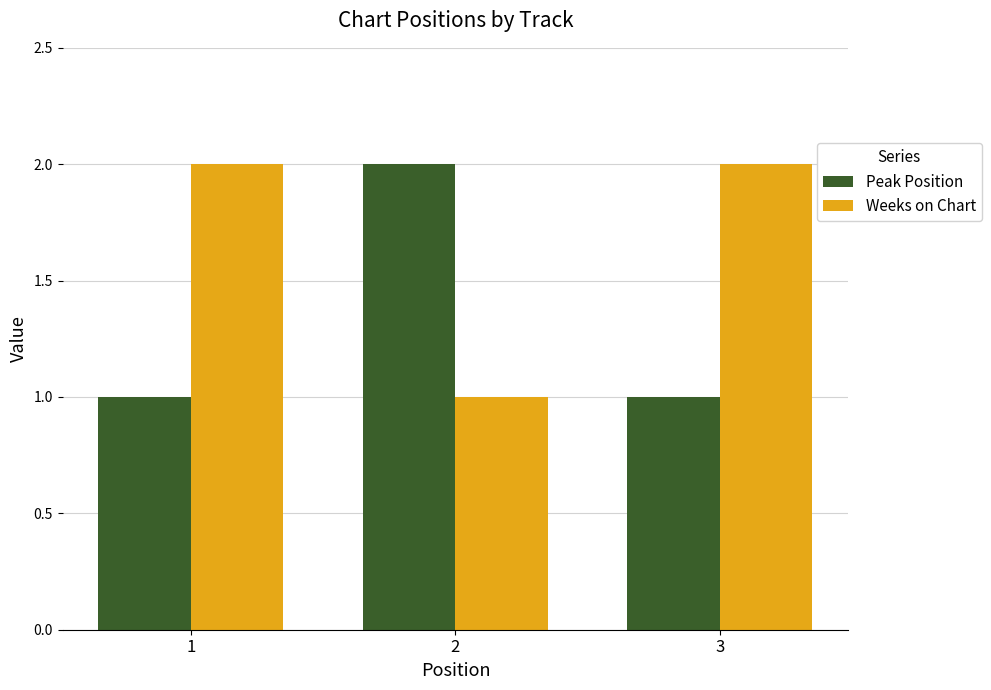

What is the total value across all series at 2?

3